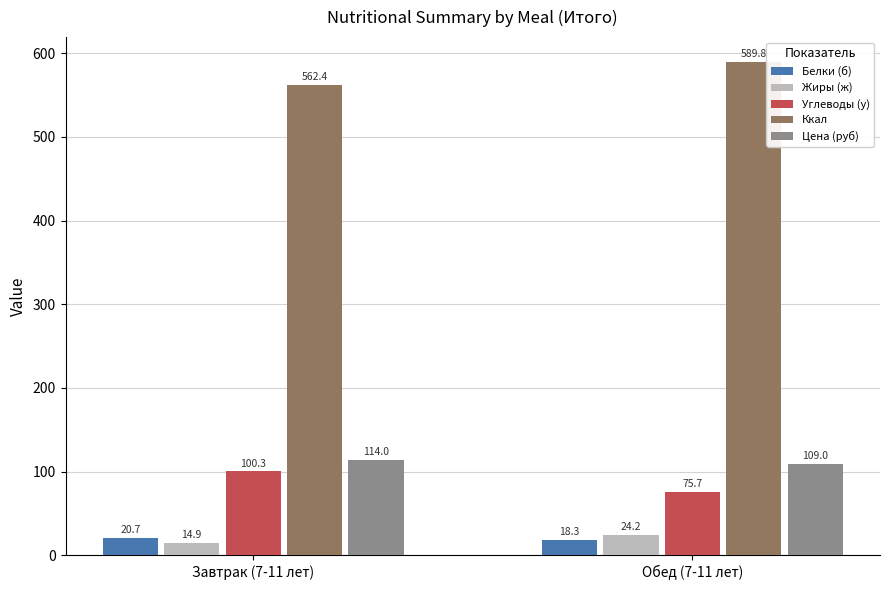

How many groups of bars are there?

2